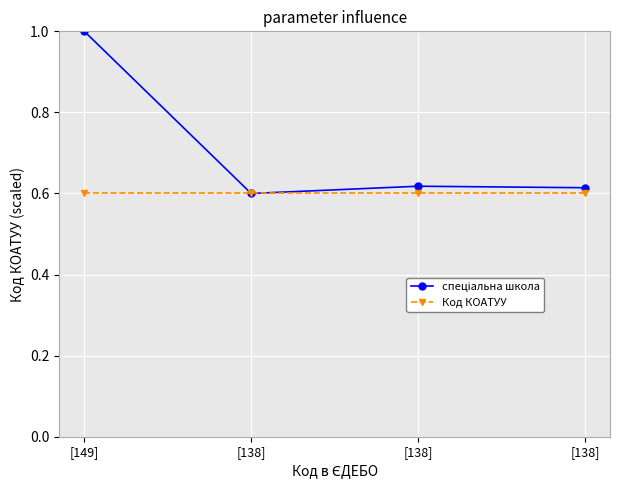

What is the spread (max minus min) of values at [149]?

0.4